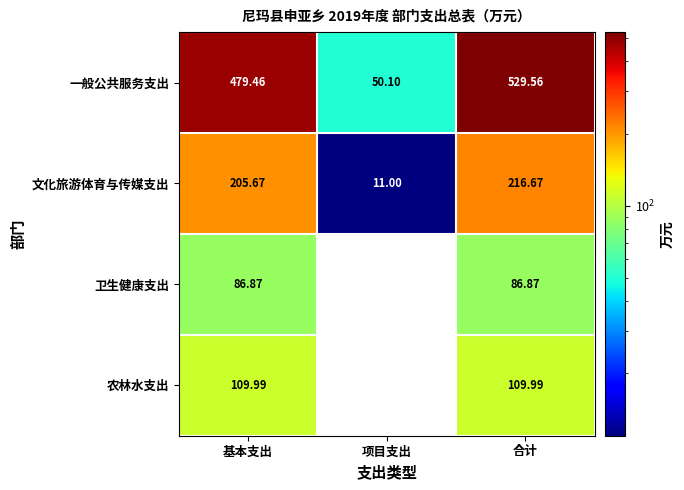

Which series has the largest range (max minus min)?

一般公共服务支出